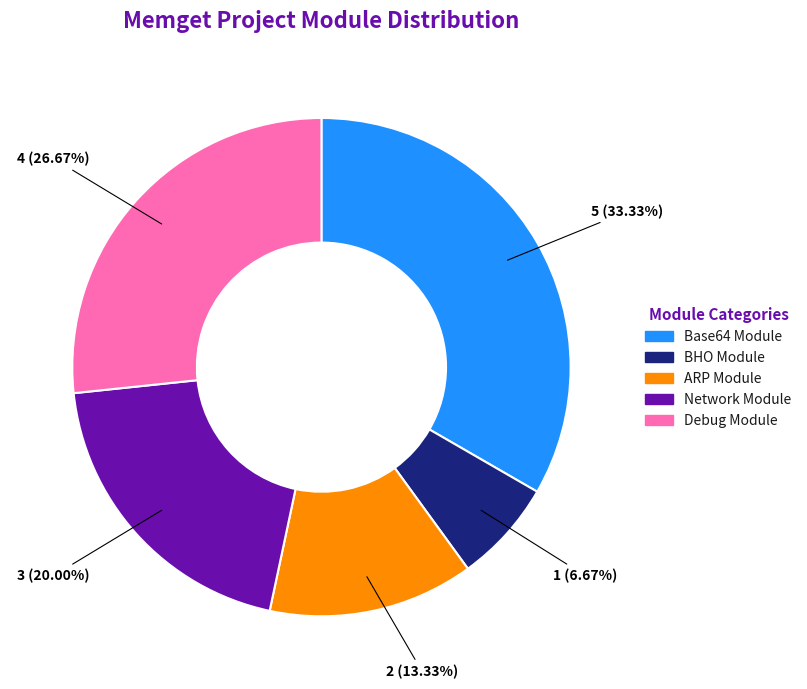

What is the smallest slice in the pie chart?

BHO Module